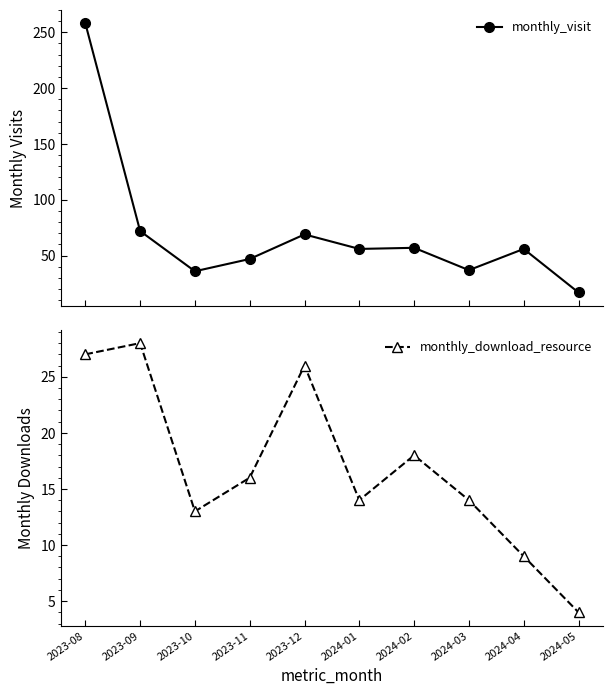

What is the average value of the monthly_download_resource series?

17